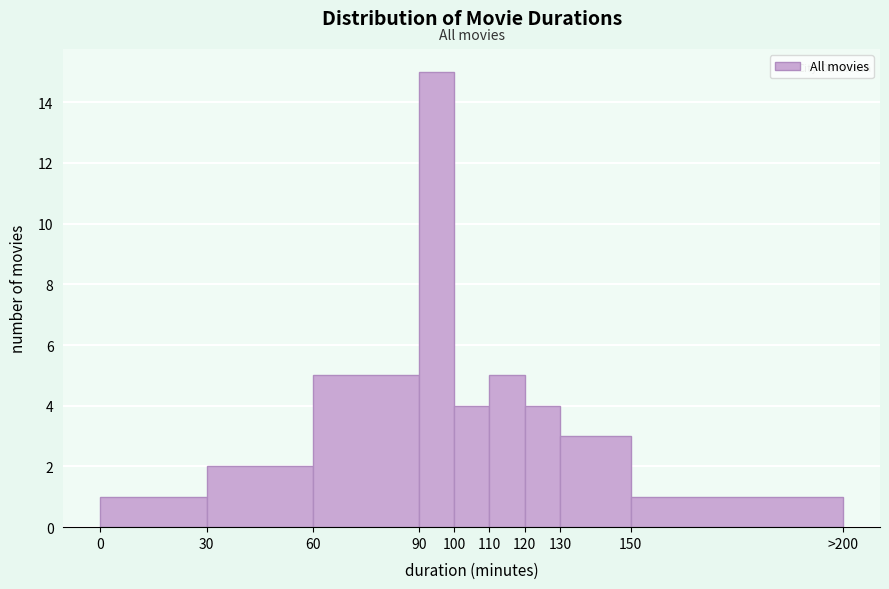

Reading right to left, transcribe all the data shown in this chart.

150=1	130=3	120=4	110=5	100=4	90=15	60=5	30=2	0=1